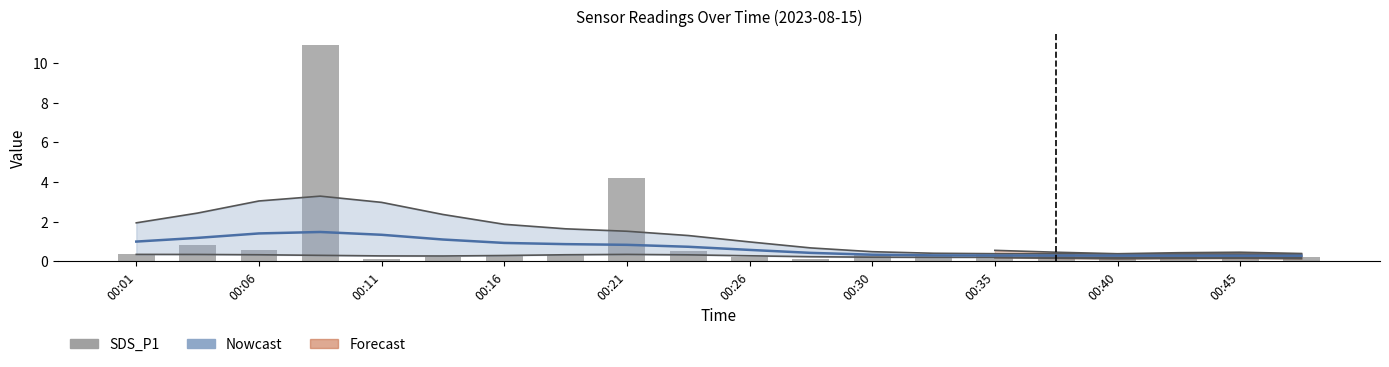

How many categories are shown in the chart?

20